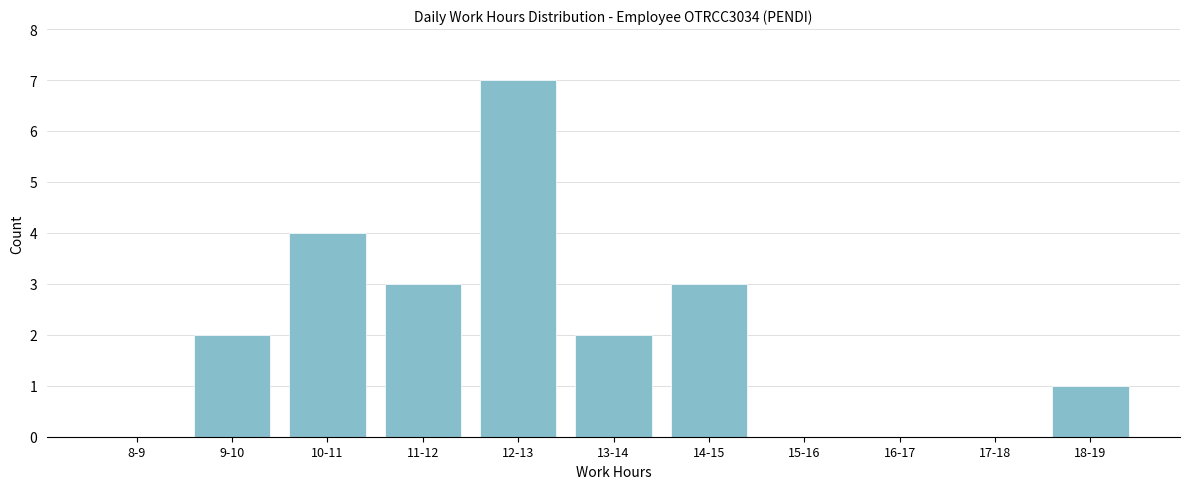

Reading left to right, transcribe all the data shown in this chart.

8-9=0	9-10=2	10-11=4	11-12=3	12-13=7	13-14=2	14-15=3	15-16=0	16-17=0	17-18=0	18-19=1